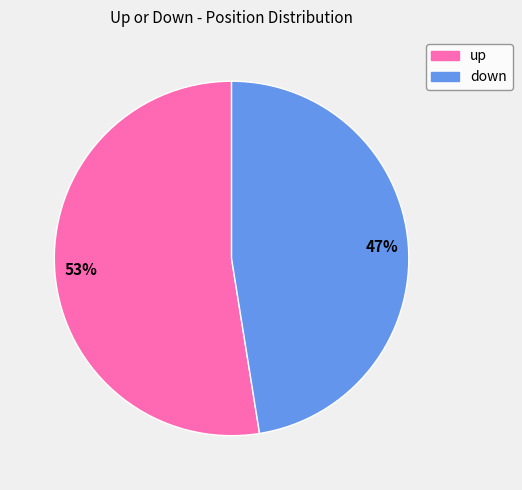

Count the number of slices in the pie.

2